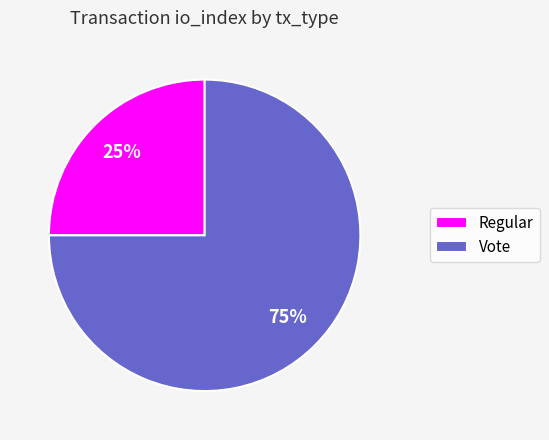

True or false: Vote accounts for 75% of the total.

True